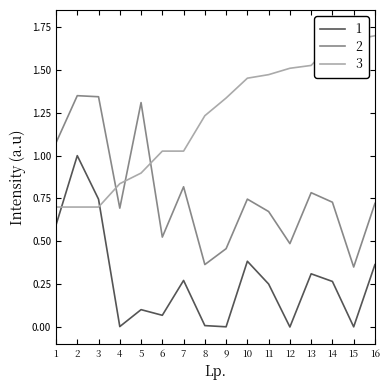

True or false: 1 and 2 intersect in this chart.

False